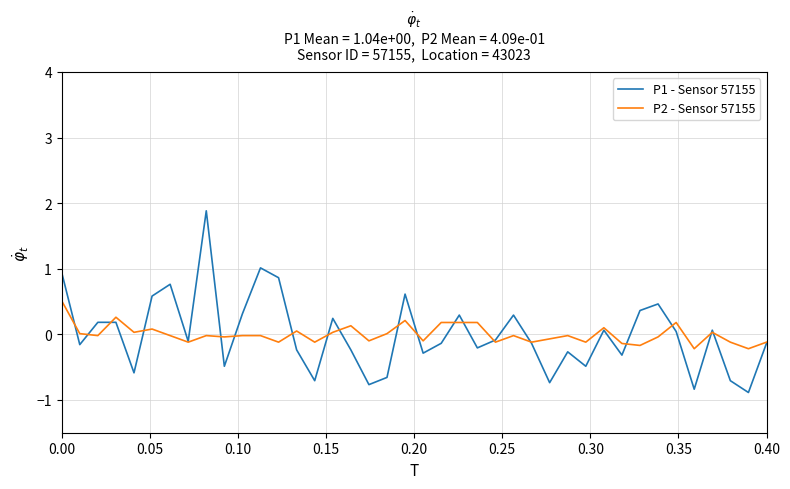

How many lines are shown in the chart?

2